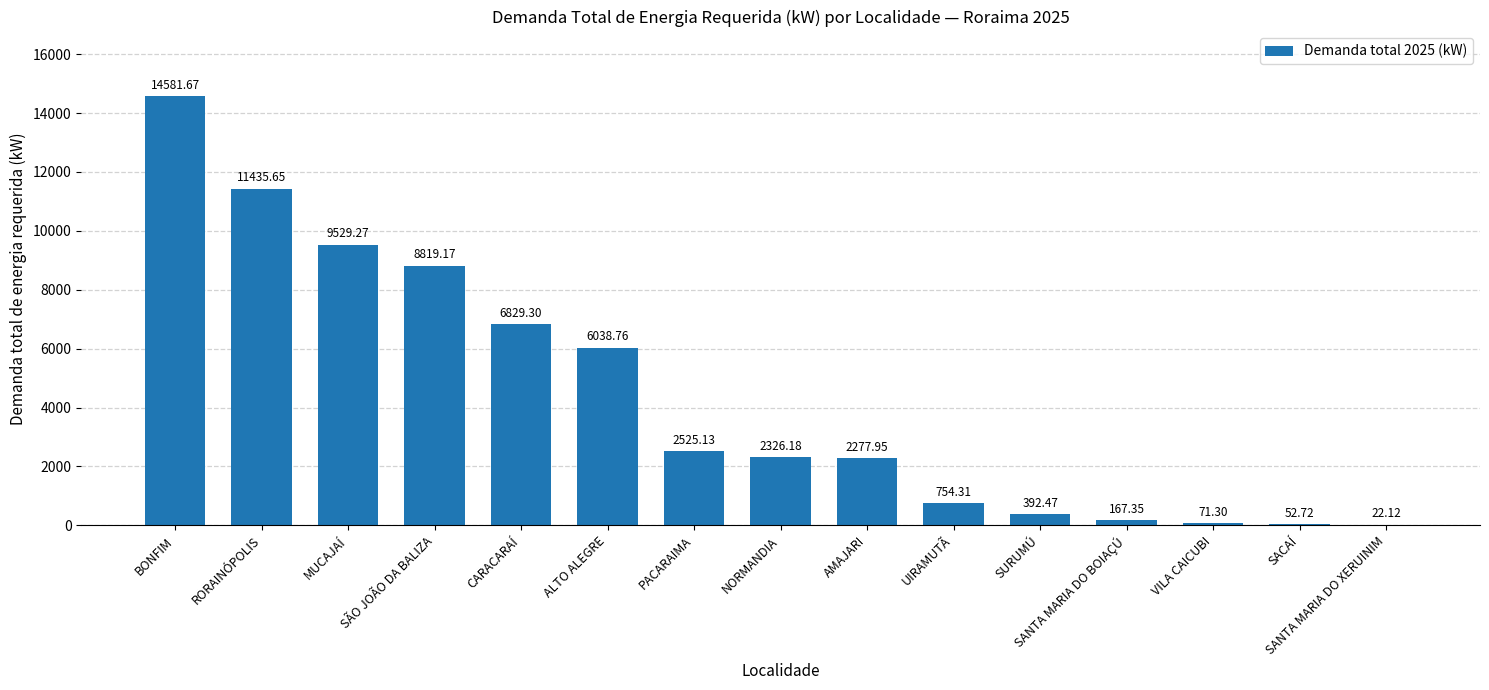

What is the average value?

4388.2